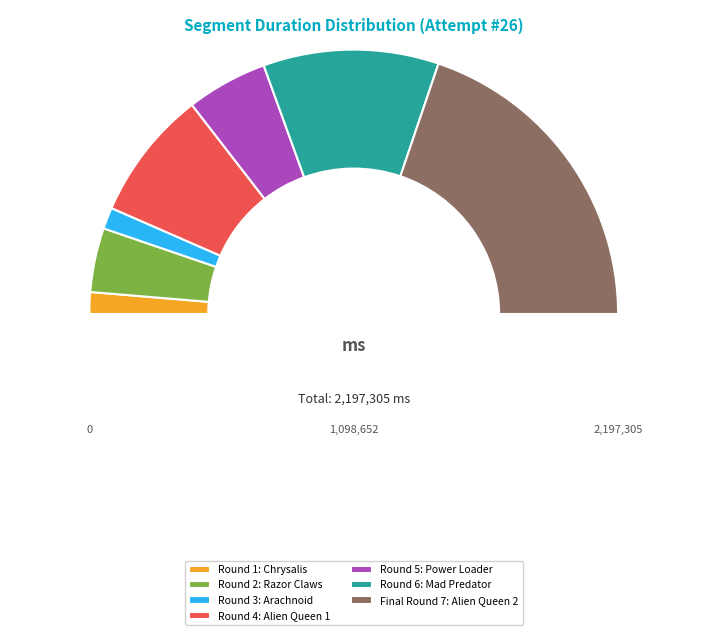

What is the largest slice in the pie chart?

Final Round 7: Alien Queen 2